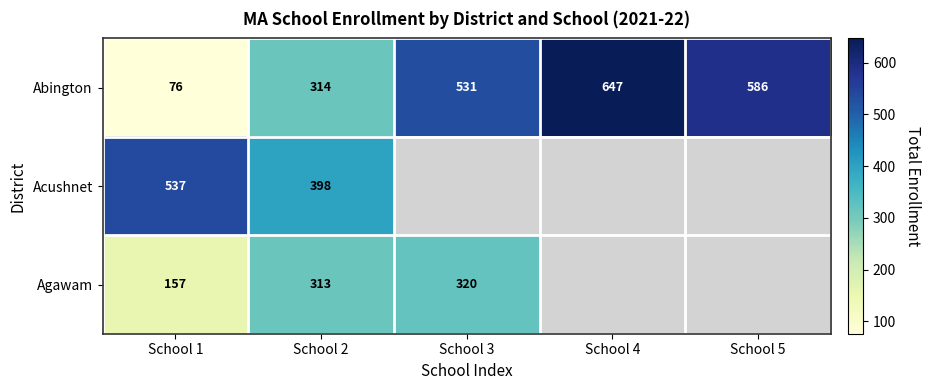

Count the number of data series in this chart.

3